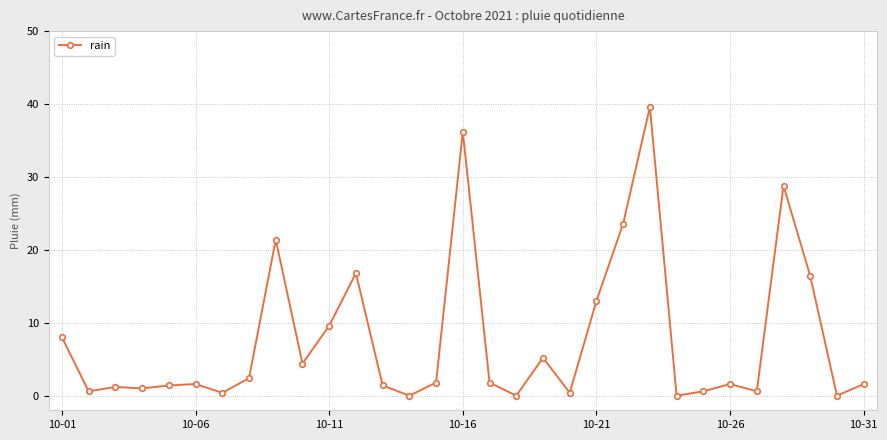

Count the number of categories in the chart.

31